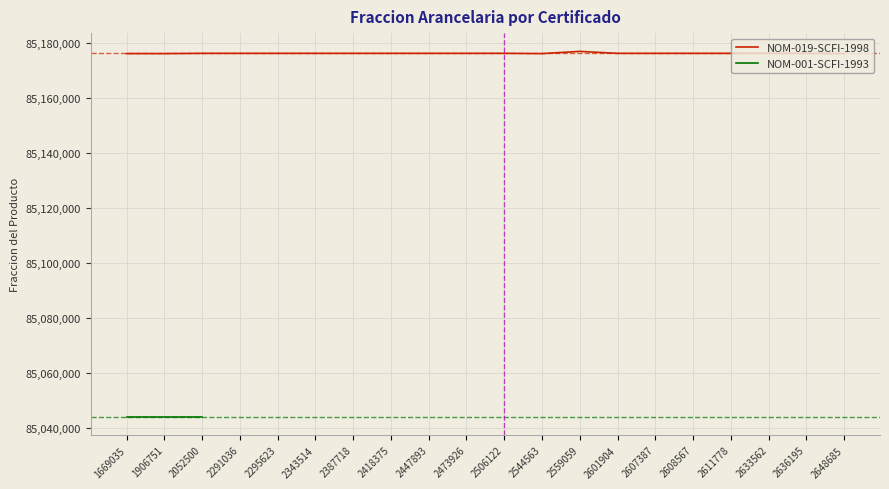

Where is NOM-001-SCFI-1993 nearest to the value 85044099?

1669035